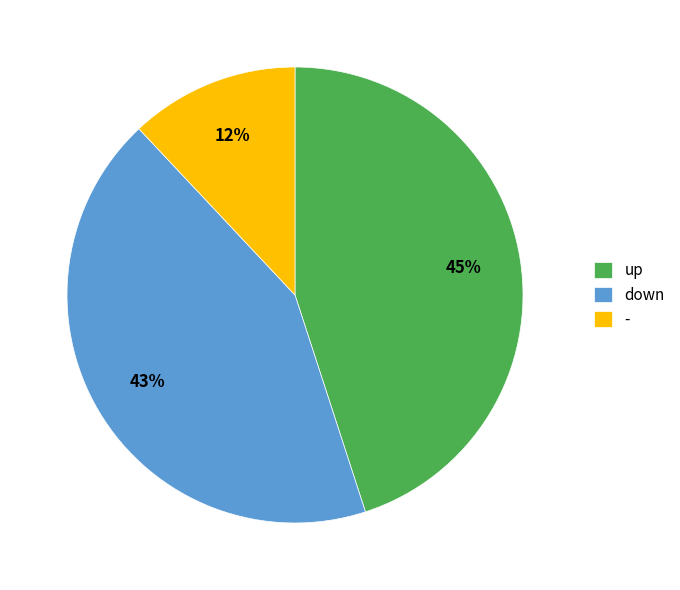

What percentage is the - slice, to the nearest percent?

12%